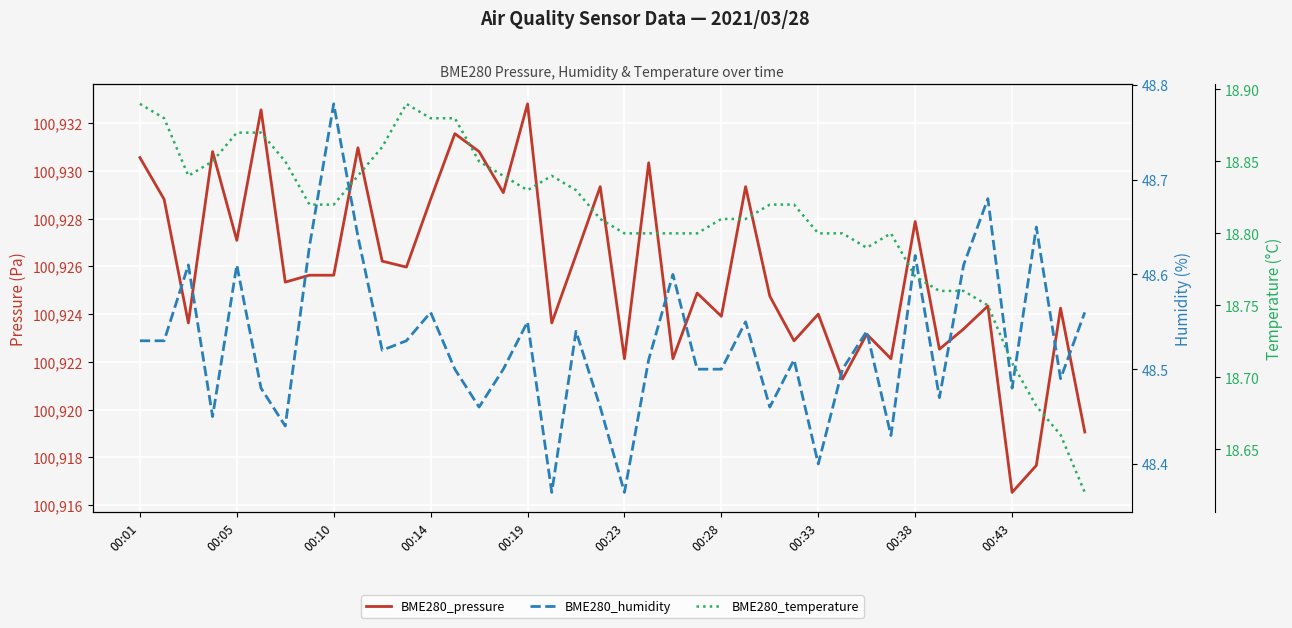

True or false: BME280_humidity has more than 1 interior local peaks.

True